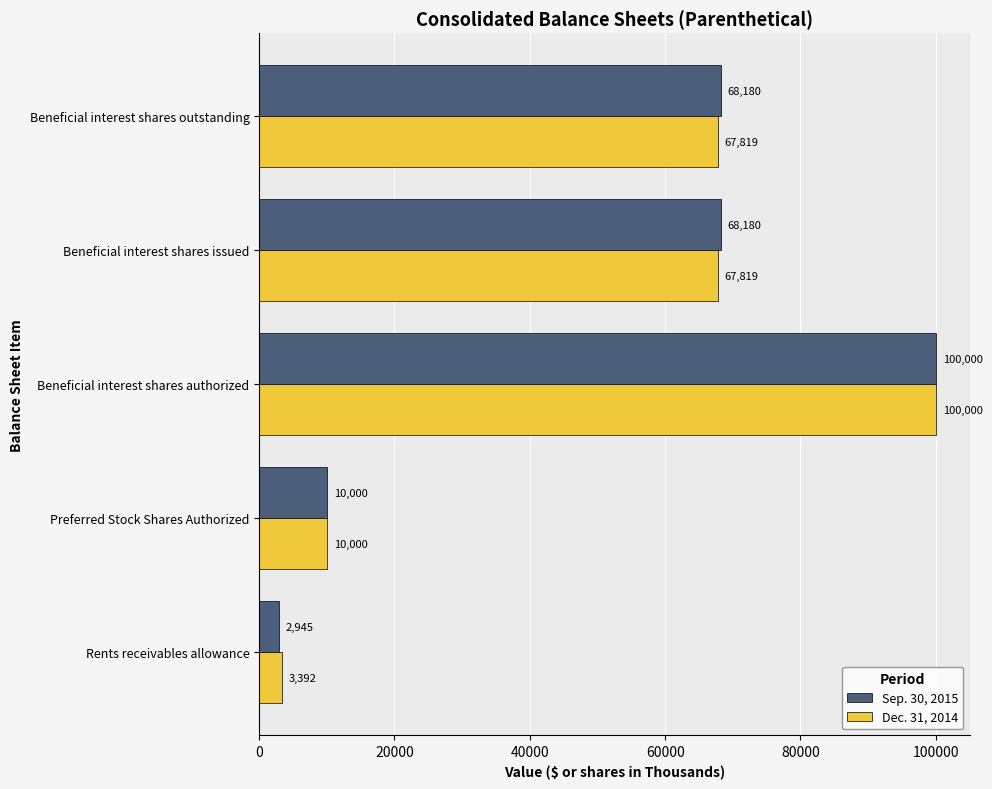

What is the greatest value displayed?

100000